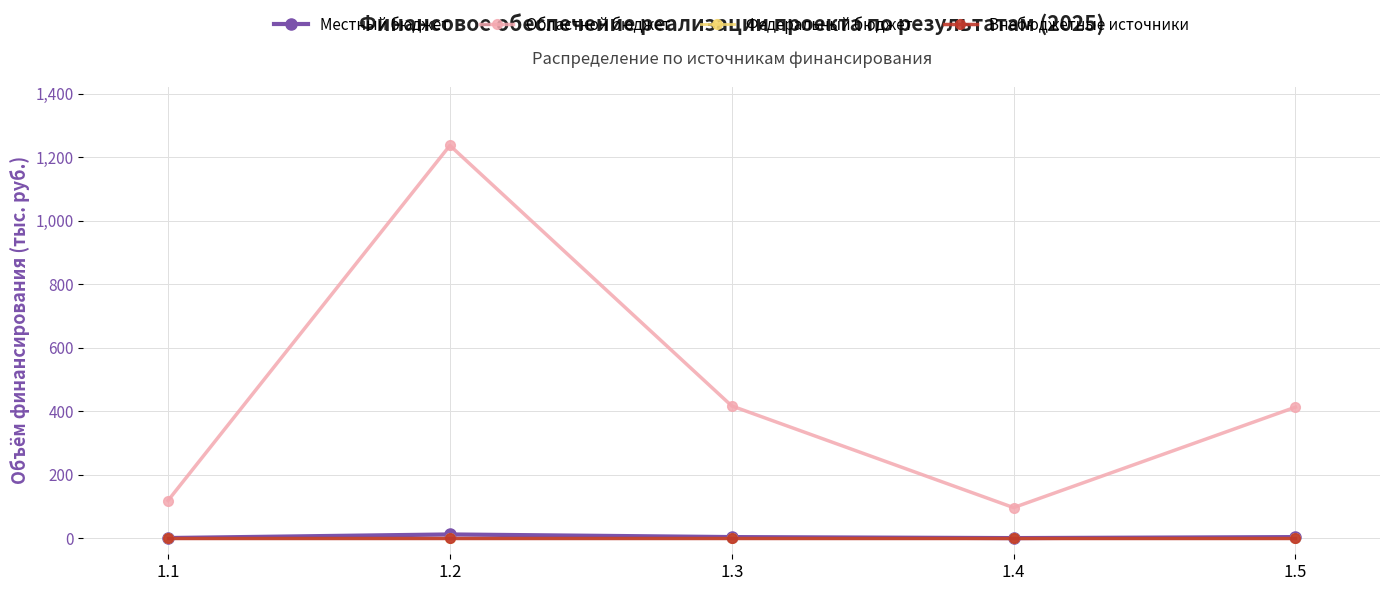

True or false: Местный бюджет and Внебюджетные источники cross at least once.

False